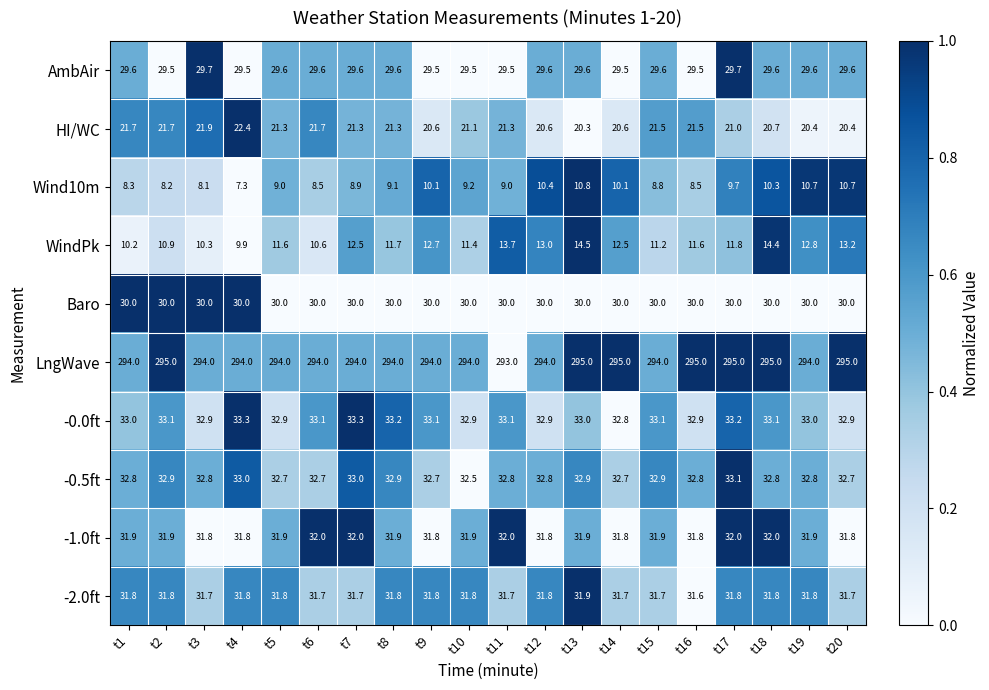

What is the approximate value of HI/WC at t9?

20.6